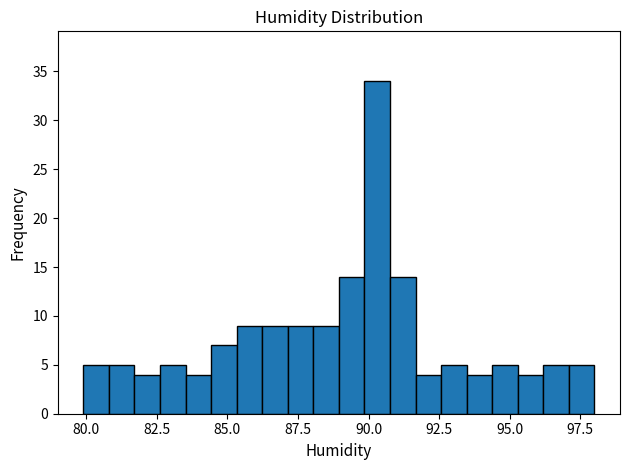

Read against the x-axis, roughly where is the centre of the tallest bar?

90.5